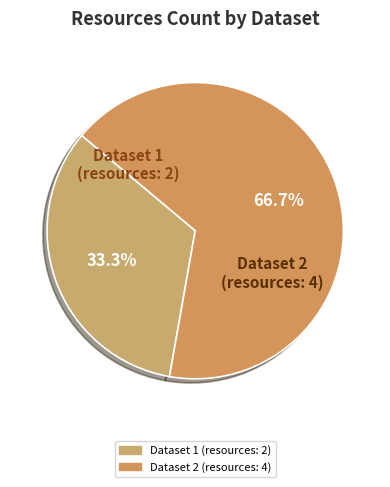

To the nearest percent, what is the difference between the largest and smallest slice percentages?

33%